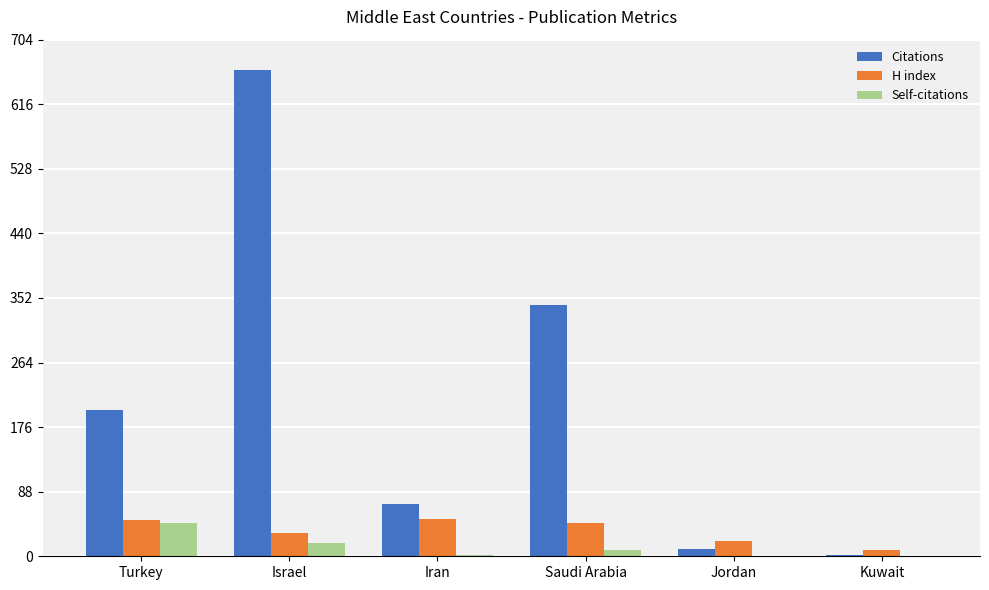

What is the difference between the Citations values at Jordan and Kuwait?

8